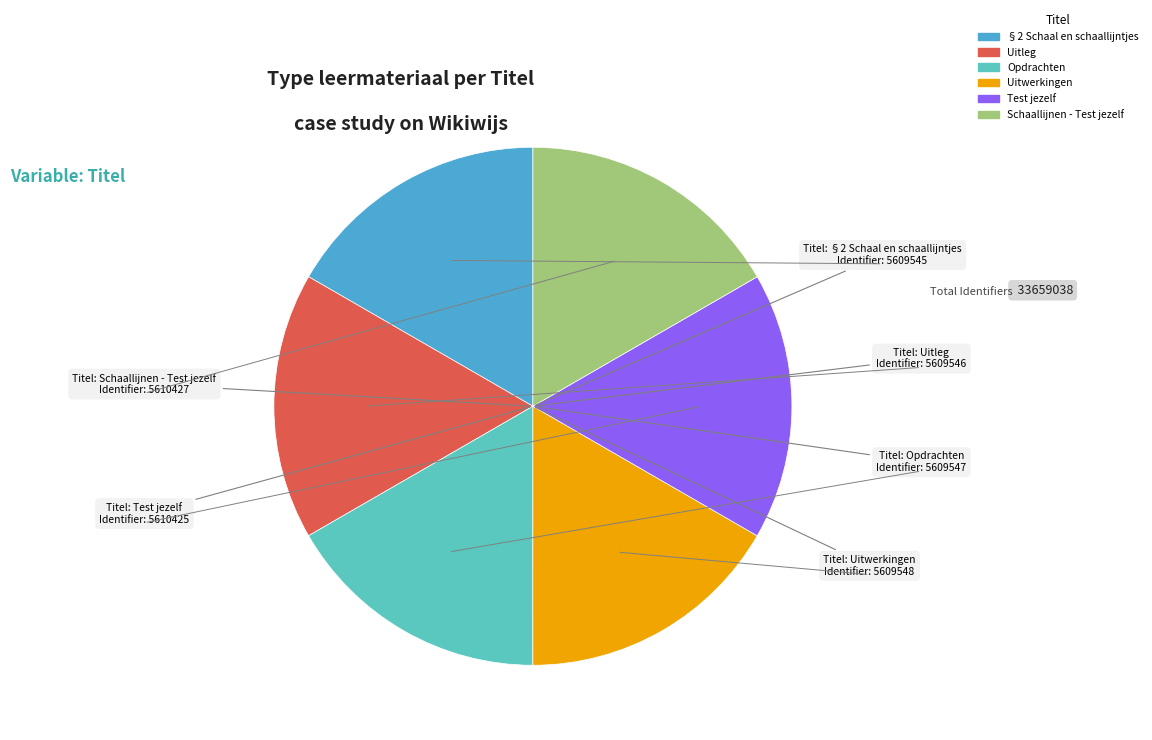

Between Opdrachten and §2 Schaal en schaallijntjes, which is larger?

Opdrachten